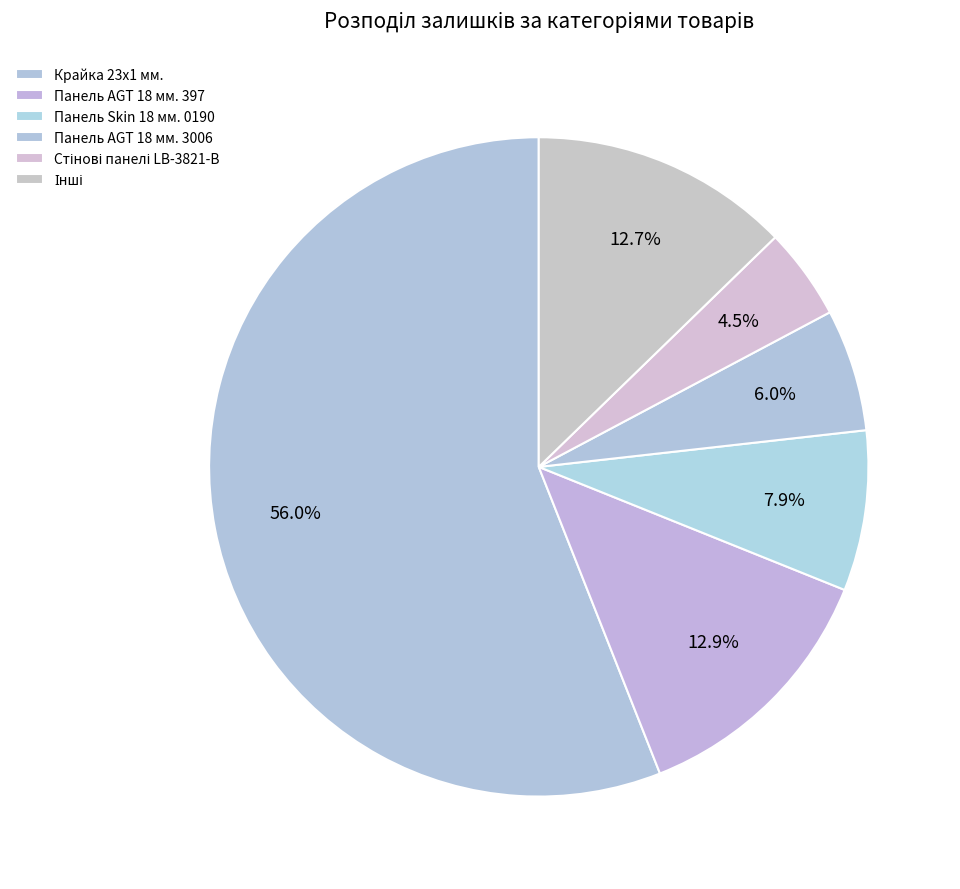

How many slices are in this pie chart?

6